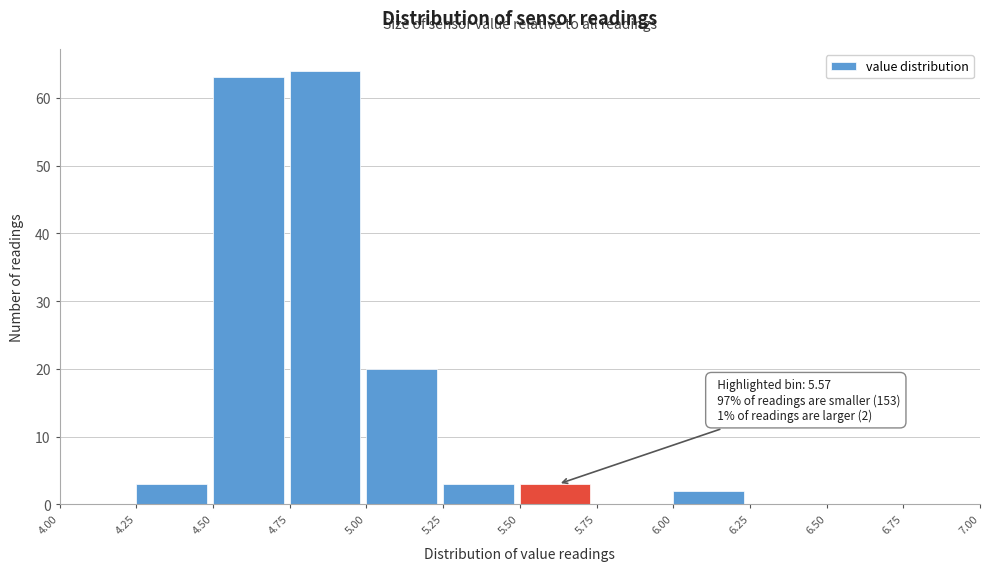

Over which range of the x-axis is the bar tallest?

4.75 to 5.00